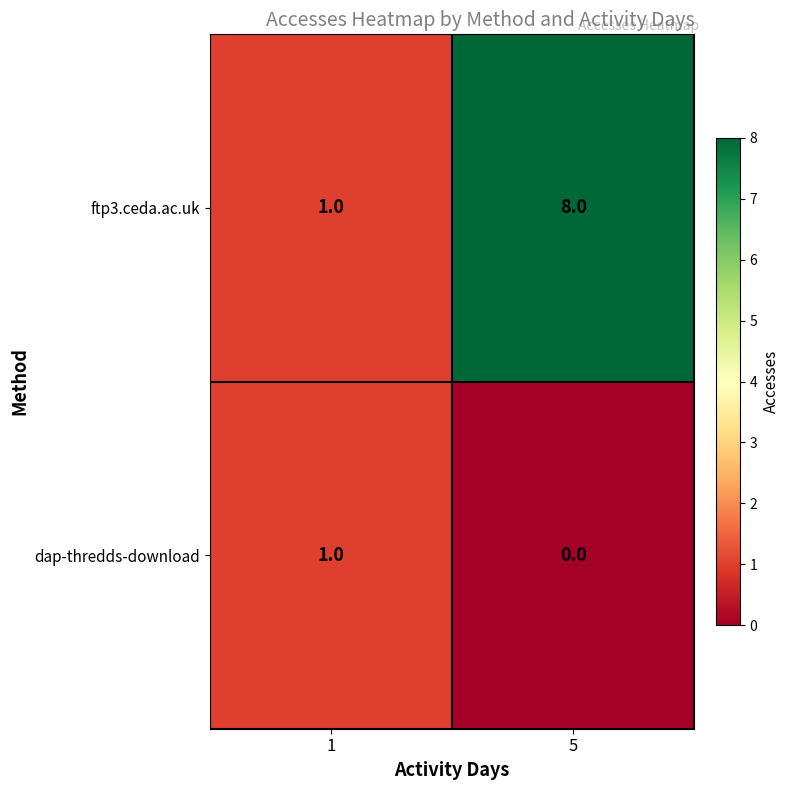

Which series has the widest spread of values?

ftp3.ceda.ac.uk